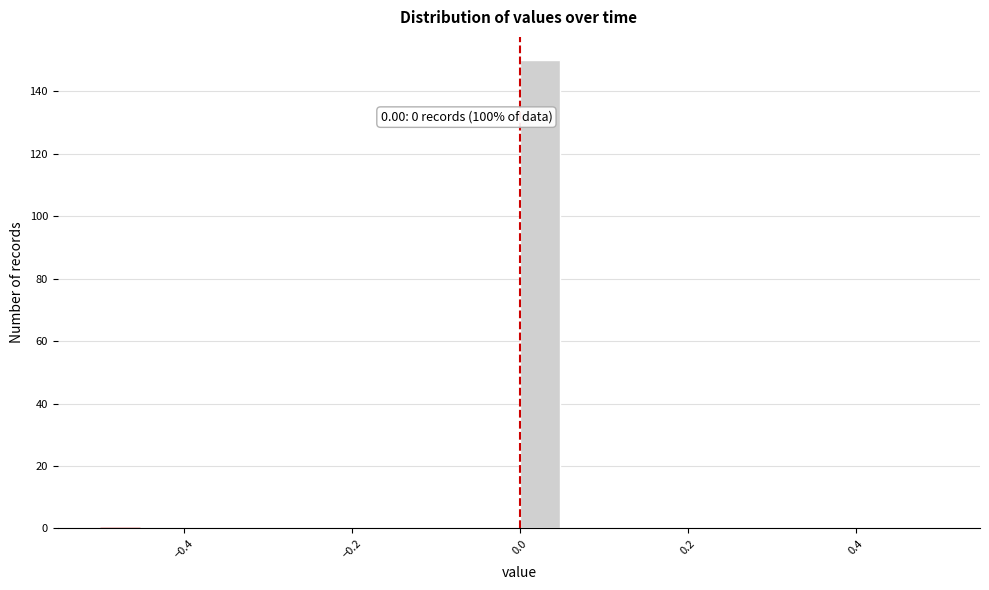

Read against the x-axis, roughly where is the centre of the tallest bar?

0.02